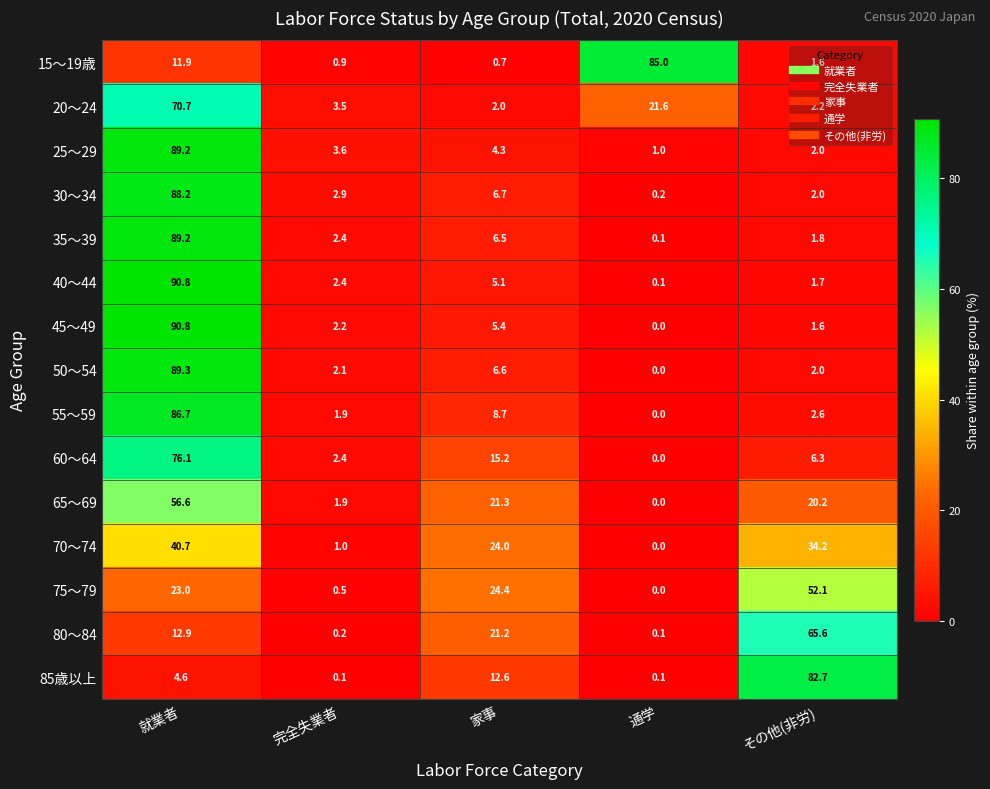

Which category has the lowest value across all series?

通学